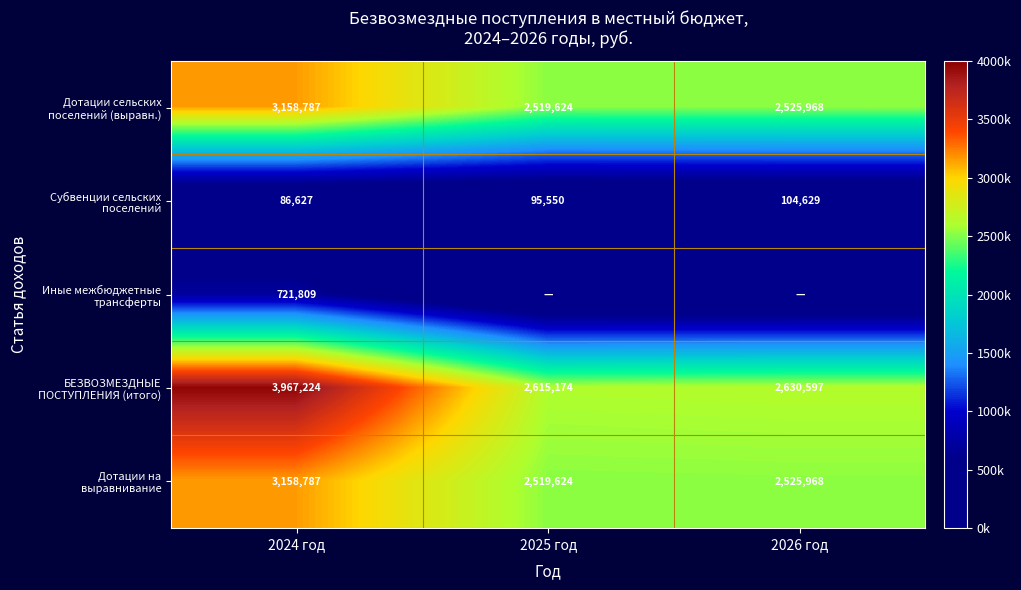

At which category is the sum across all series the highest?

2024 год